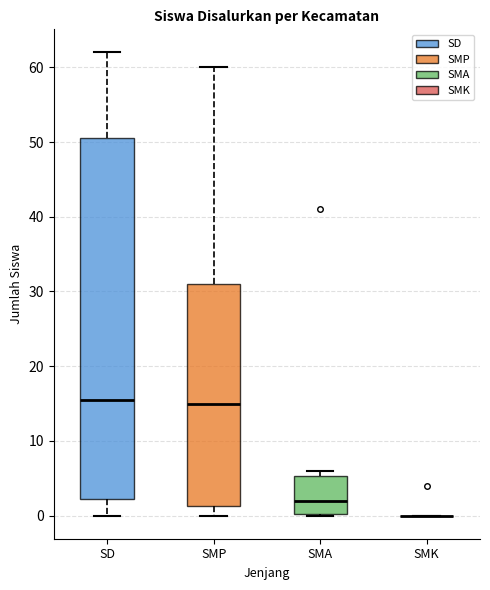

Which box is the tallest, from its lower edge to its upper edge?

SD